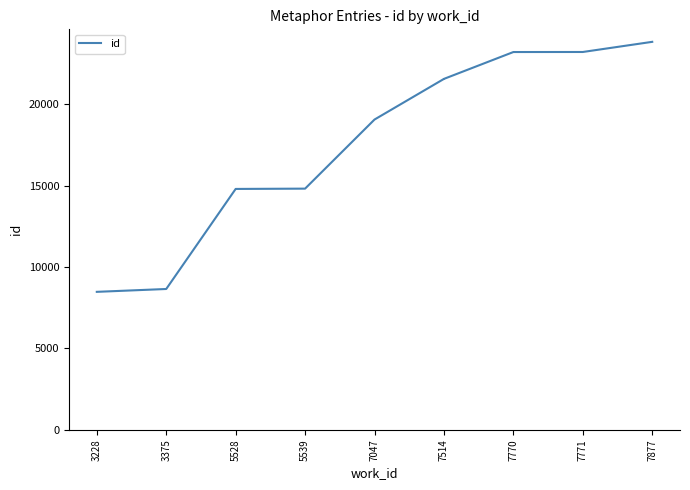

What is the difference between the values at 7770 and 3375?

14542